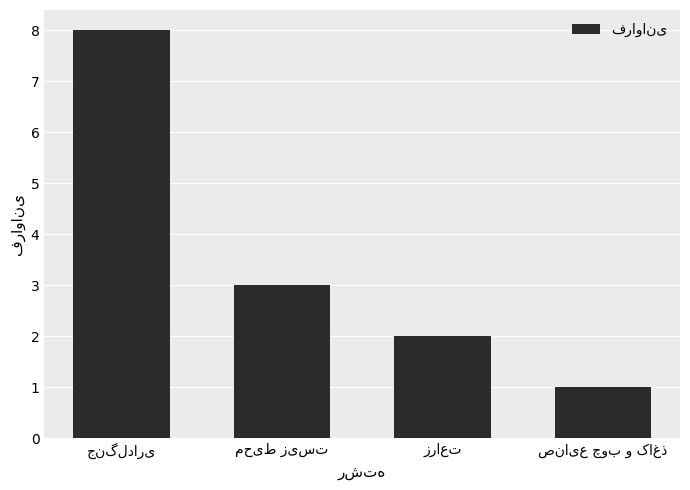

Reading left to right, list all the values displayed in this chart.

8	3	2	1